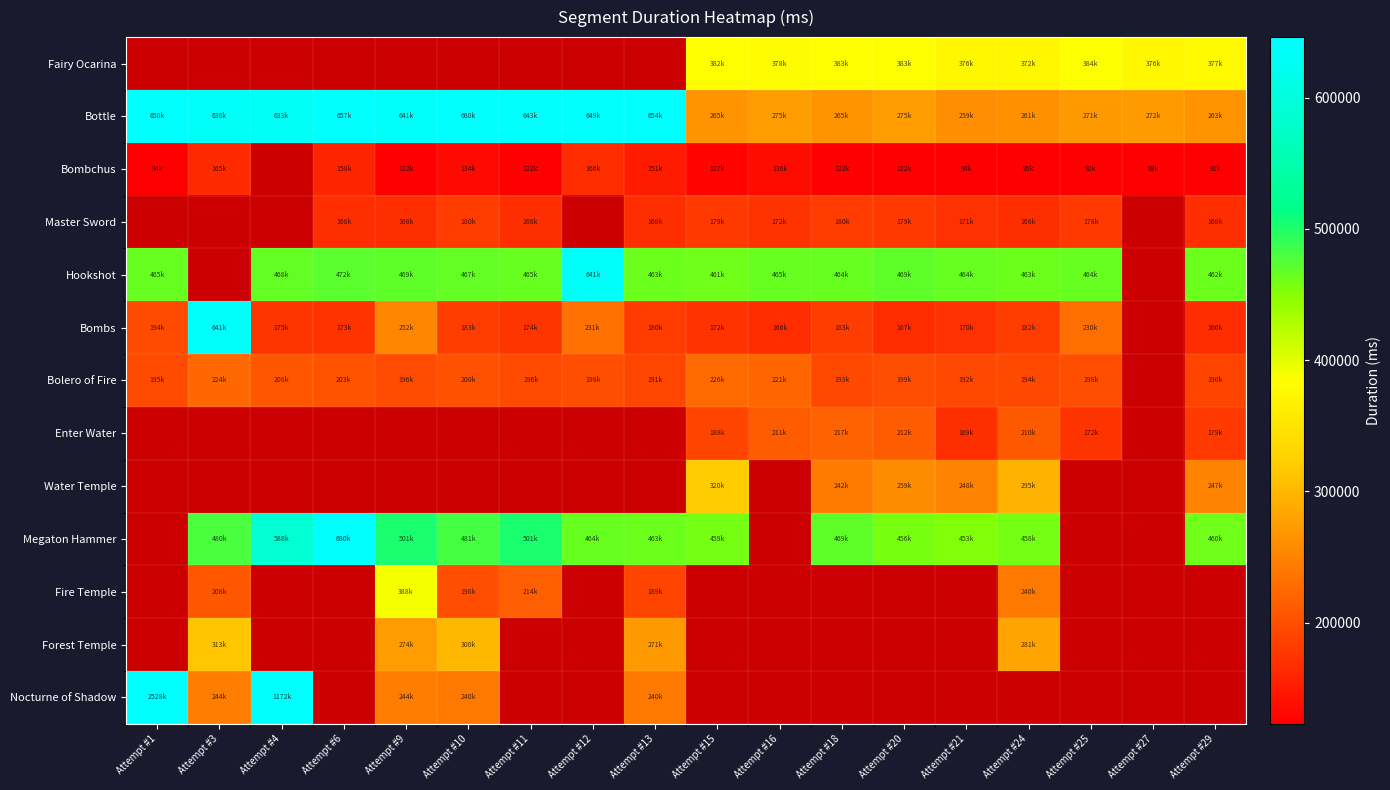

True or false: Bombchus has a value of 67018.6 at Attempt #24.

False